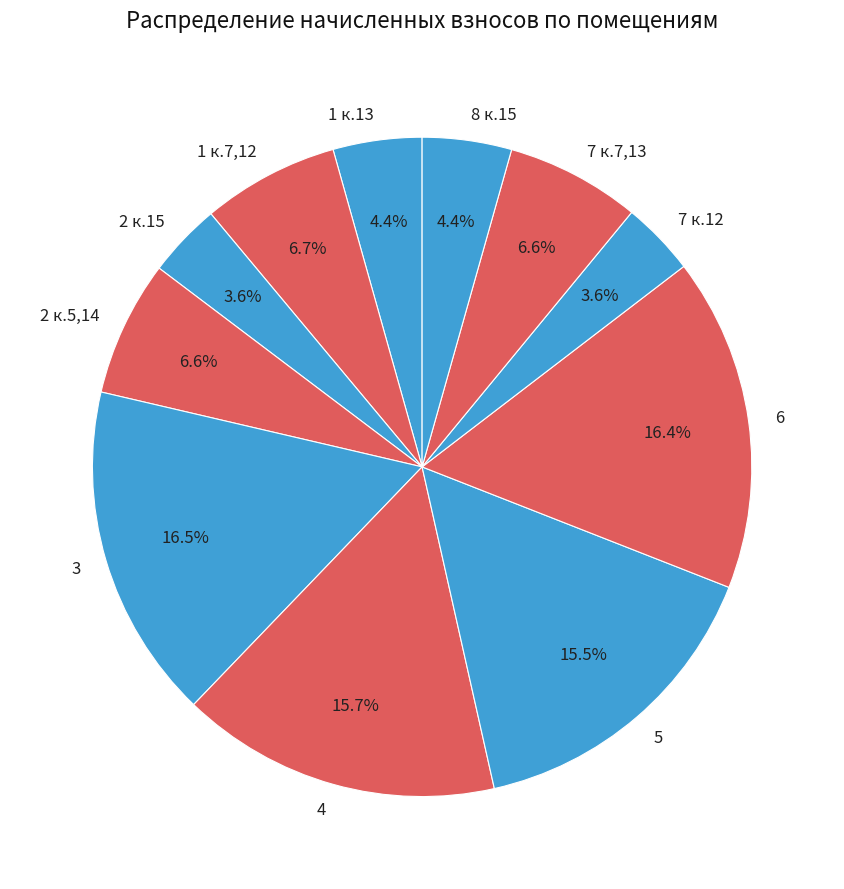

True or false: 6 accounts for 16% of the total.

True